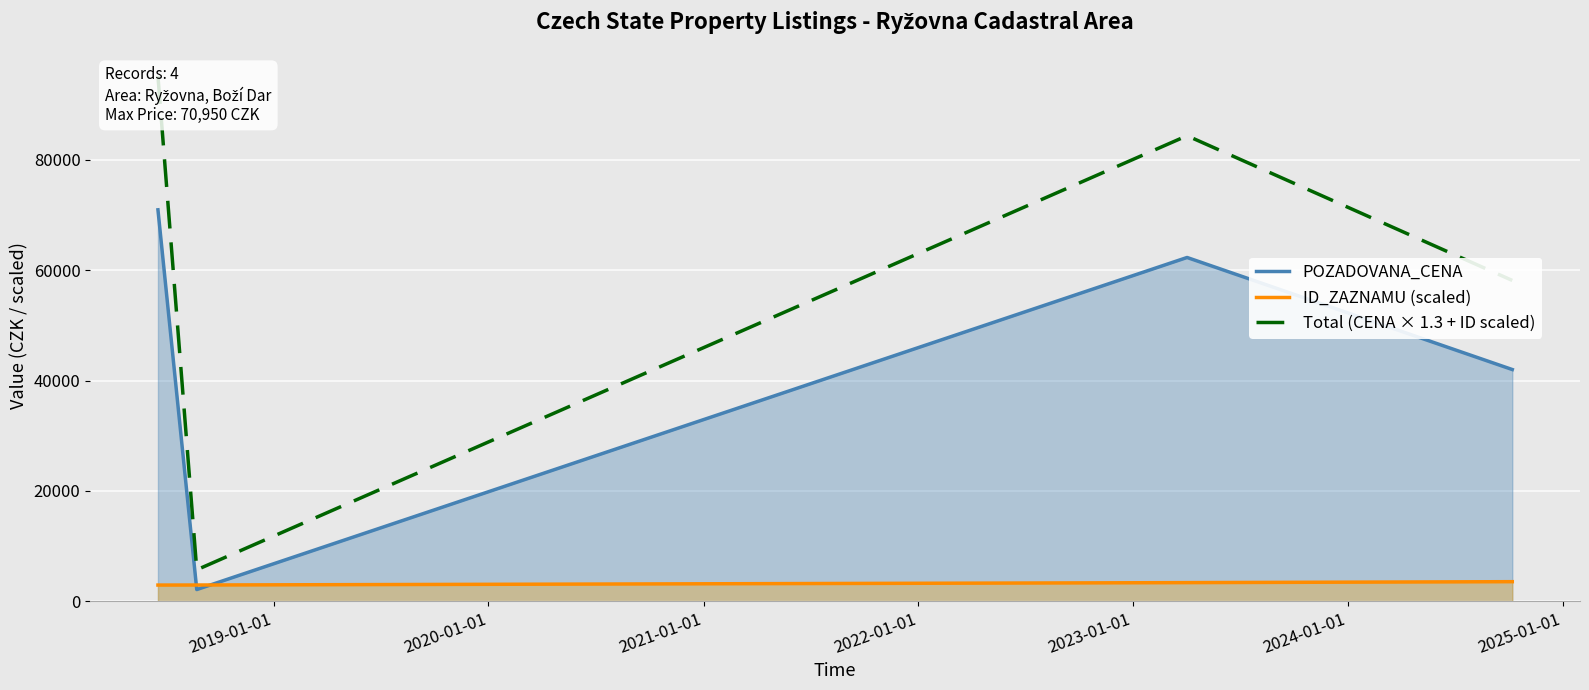

What is the minimum value for ID_ZAZNAMU (scaled)?

2934.3